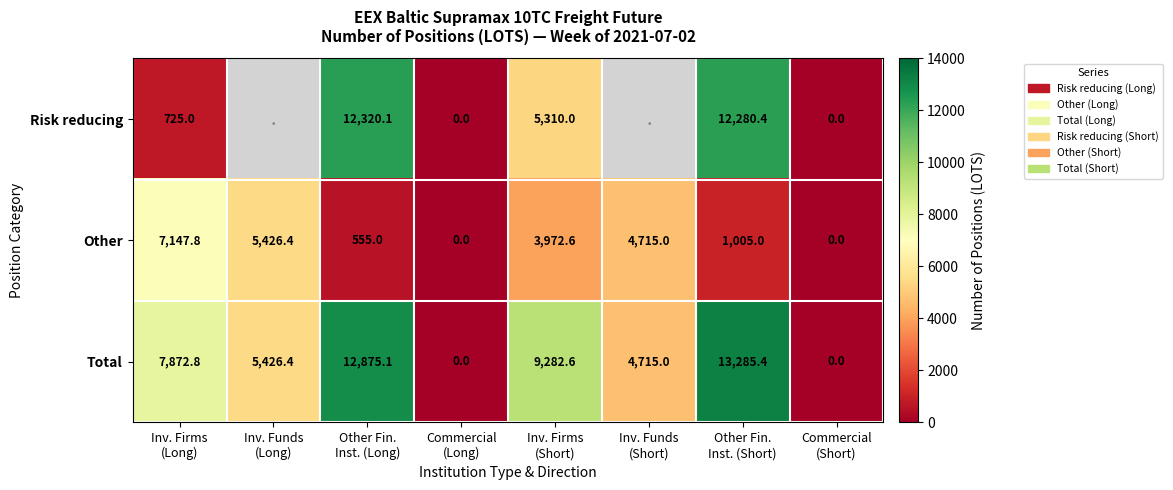

What is the difference between the second highest and second lowest values in the Total series?

12875.1